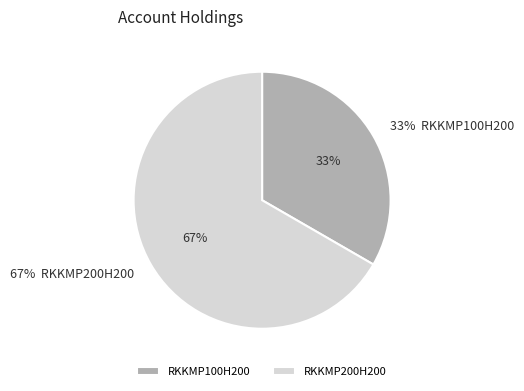

What percentage do RKKMP200H200 and RKKMP100H200 together represent?

100.0%